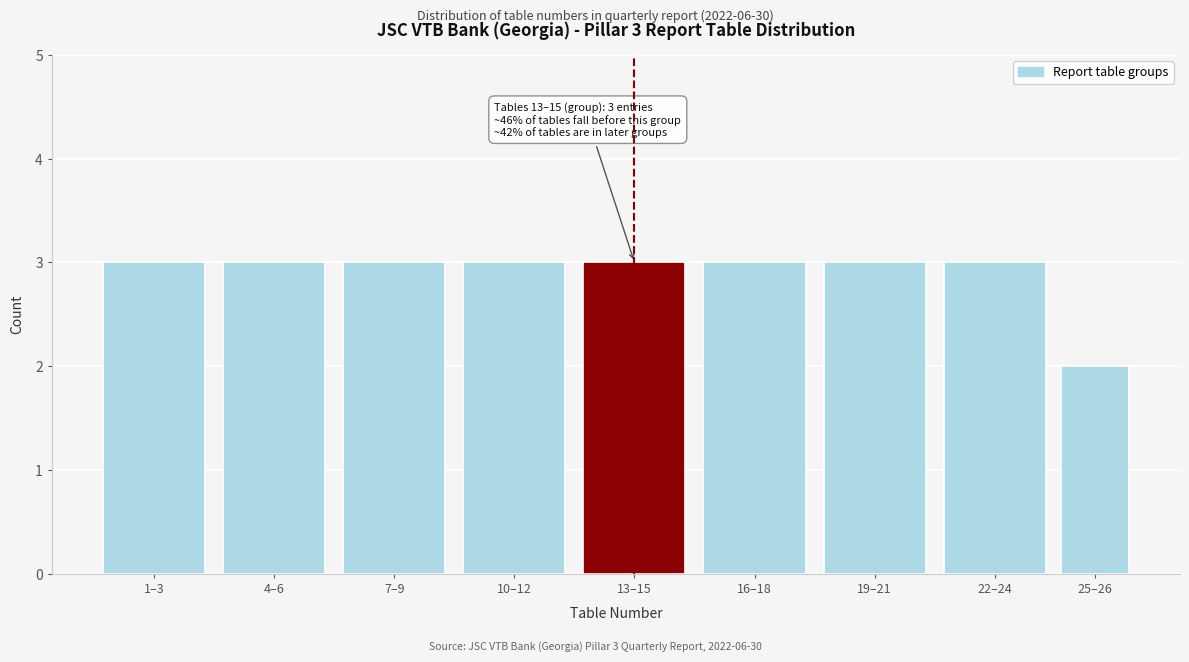

Reading right to left, list all the values displayed in this chart.

25–26=2	22–24=3	19–21=3	16–18=3	13–15=3	10–12=3	7–9=3	4–6=3	1–3=3